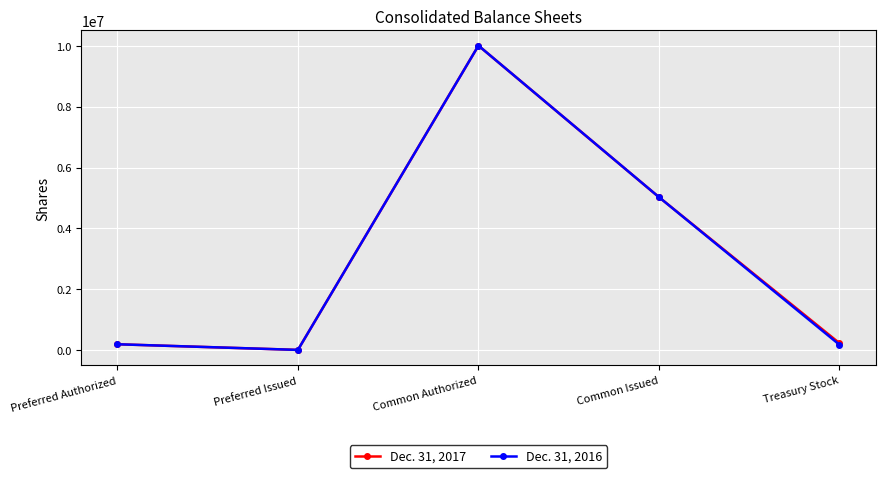

At which category does Dec. 31, 2016 reach its first local valley?

Preferred Issued